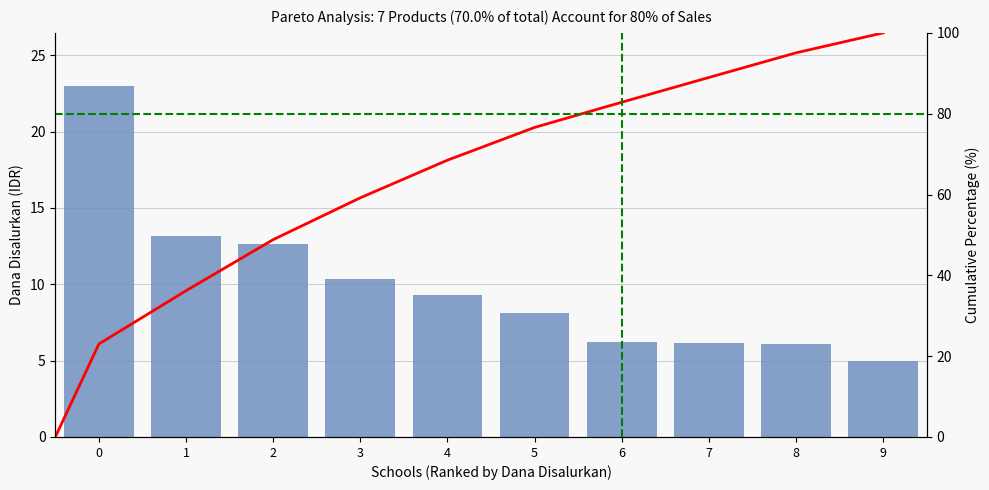

What is the greatest value displayed?

23.0